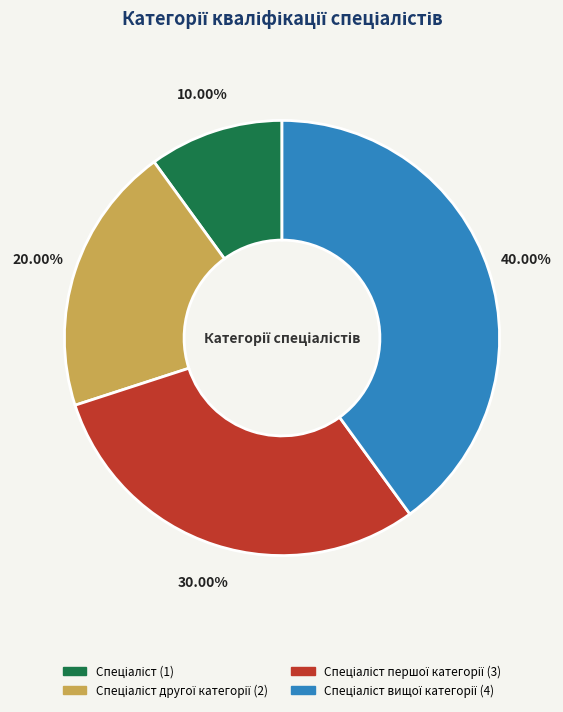

Is there any slice that represents more than half of the pie?

No